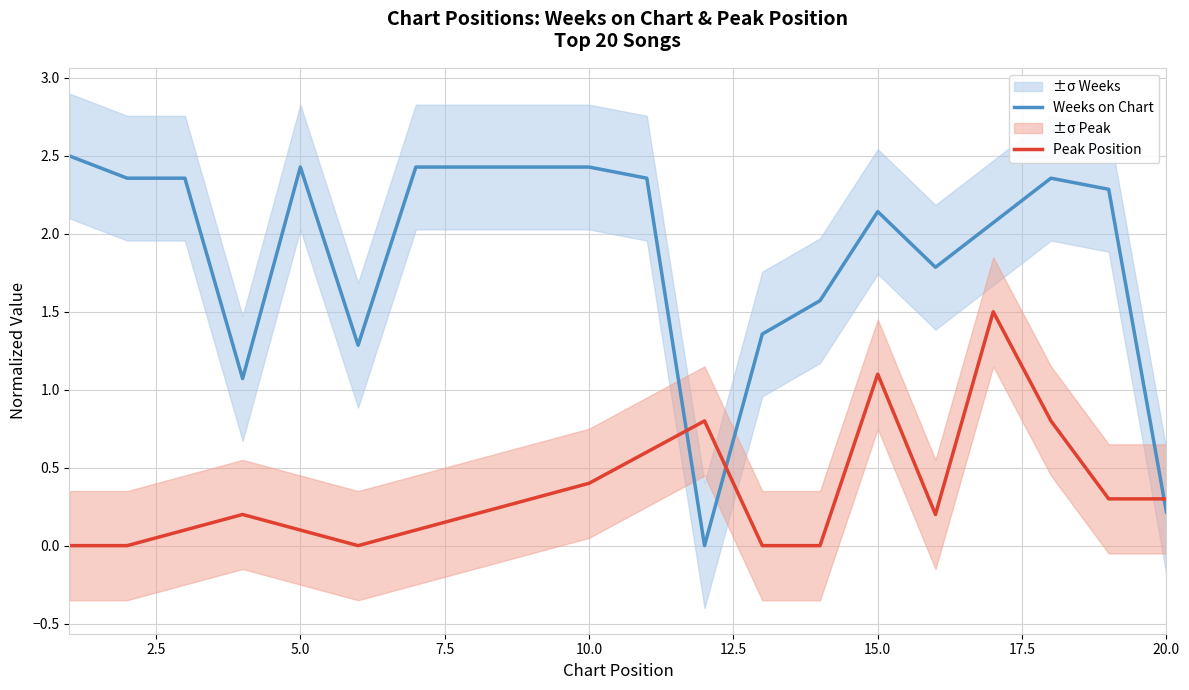

Which series has the widest spread of values?

Weeks on Chart